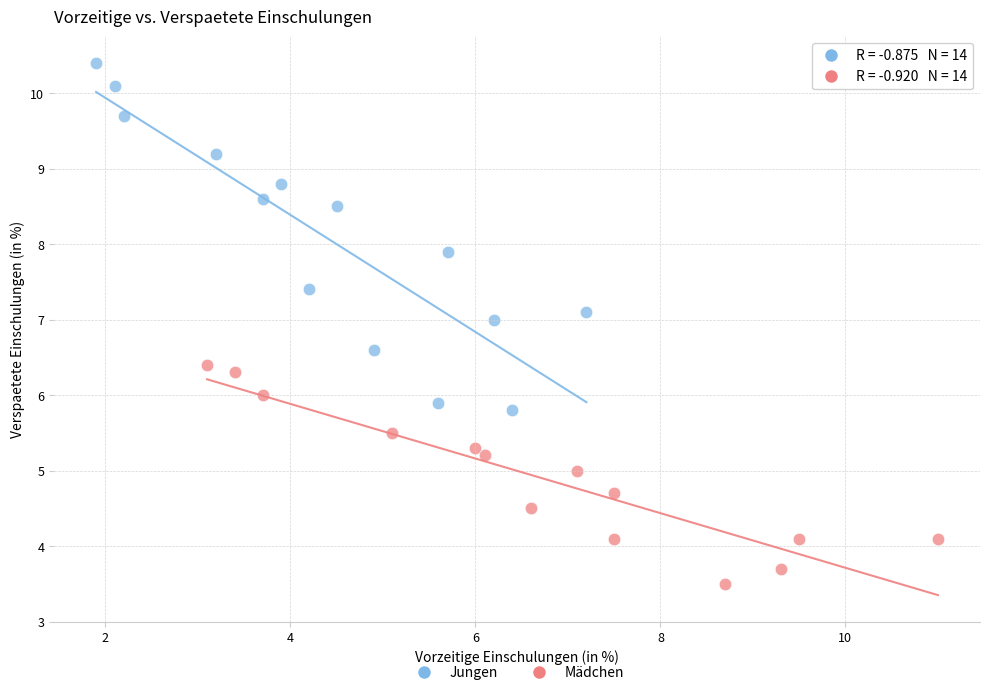

What are all the series names shown in the legend?

Jungen, Mädchen